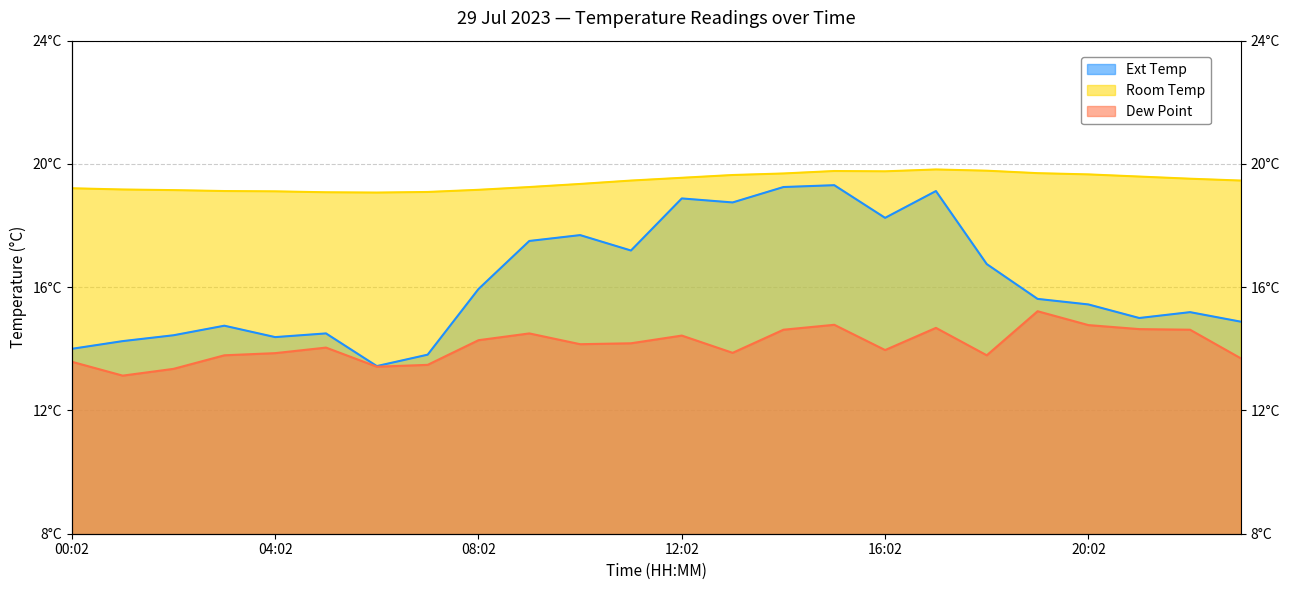

In Dew Point, how many points are lower than both neighbors (excluding endpoints)?

6